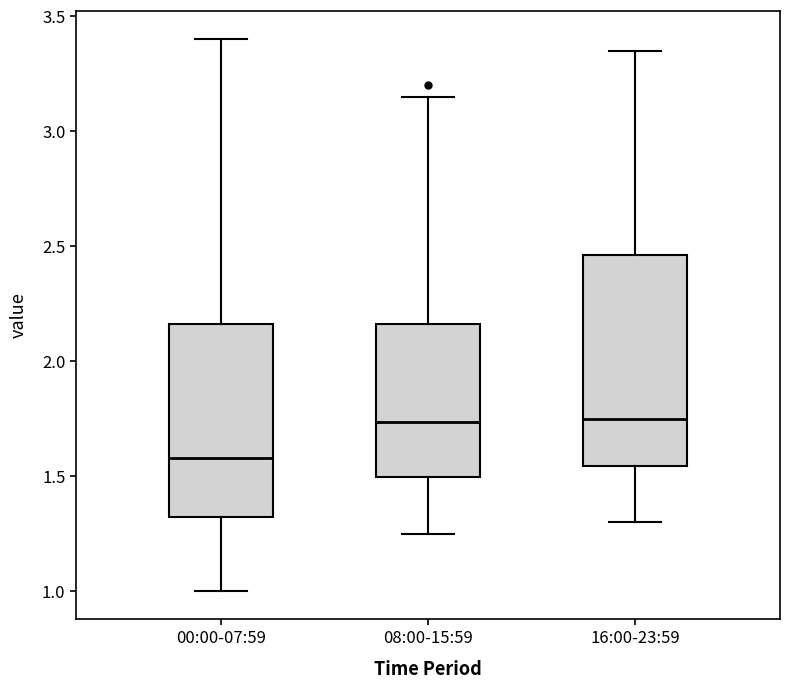

Reading left to right, transcribe this box plot: for each box, give where its median line is, the range the box spans, and where its two whiskers end, as read against the y-axis. The values are not printed on the chart, so give them approximately, as read against the axis.

00:00-07:59: median 1.60, box 1.30 to 2.15, whiskers 1.00 to 3.40
08:00-15:59: median 1.75, box 1.50 to 2.15, whiskers 1.25 to 3.15
16:00-23:59: median 1.75, box 1.55 to 2.45, whiskers 1.30 to 3.35